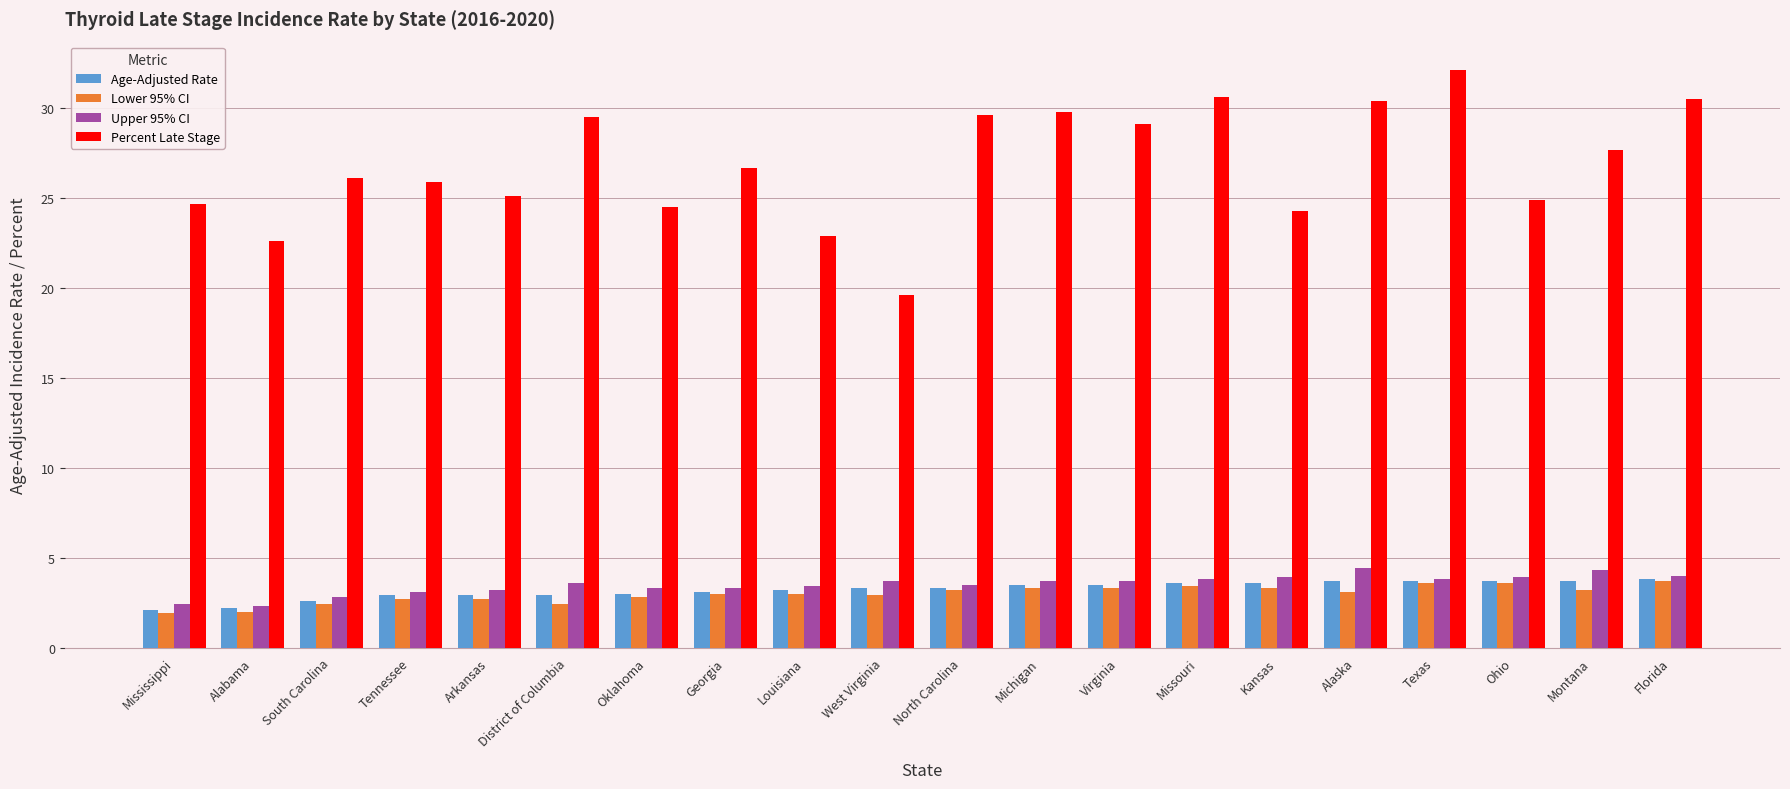

How many bars are there in each group?

4